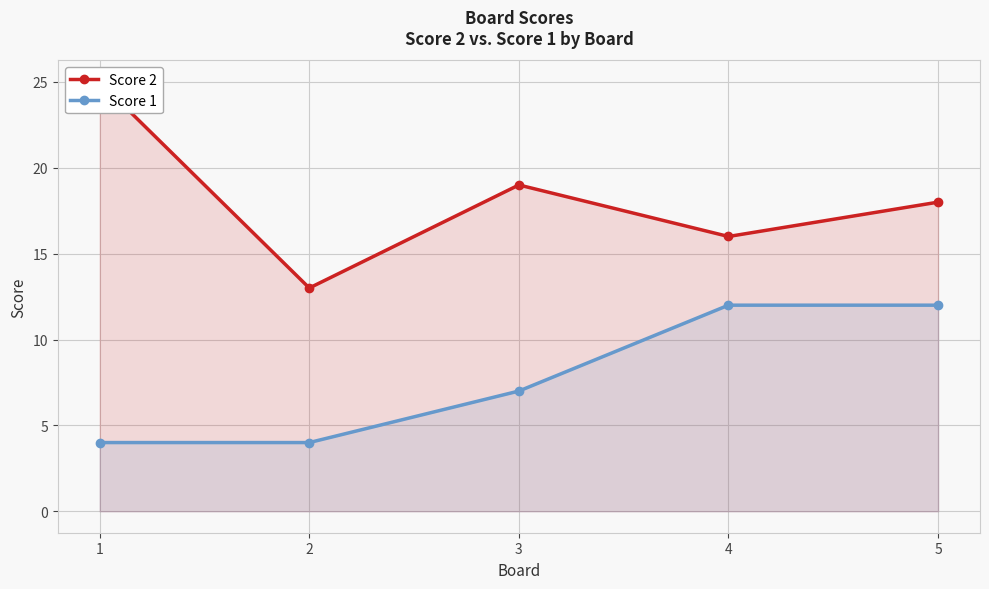

Between 2 and 4, which series saw the biggest shift?

Score 1